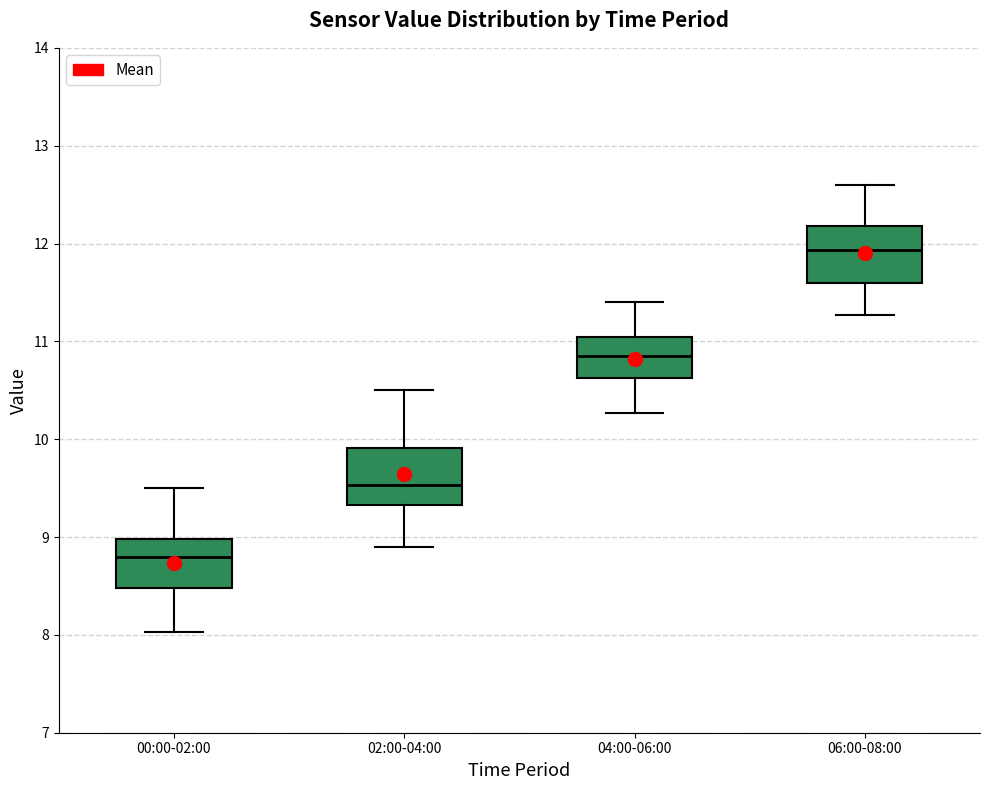

Reading left to right, transcribe this box plot: for each box, give where its median line is, the range the box spans, and where its two whiskers end, as read against the y-axis. The values are not printed on the chart, so give them approximately, as read against the axis.

00:00-02:00: median 8.8, box 8.5 to 9.0, whiskers 8.0 to 9.5
02:00-04:00: median 9.5, box 9.3 to 9.9, whiskers 8.9 to 10.5
04:00-06:00: median 10.9, box 10.6 to 11.0, whiskers 10.3 to 11.4
06:00-08:00: median 11.9, box 11.6 to 12.2, whiskers 11.3 to 12.6